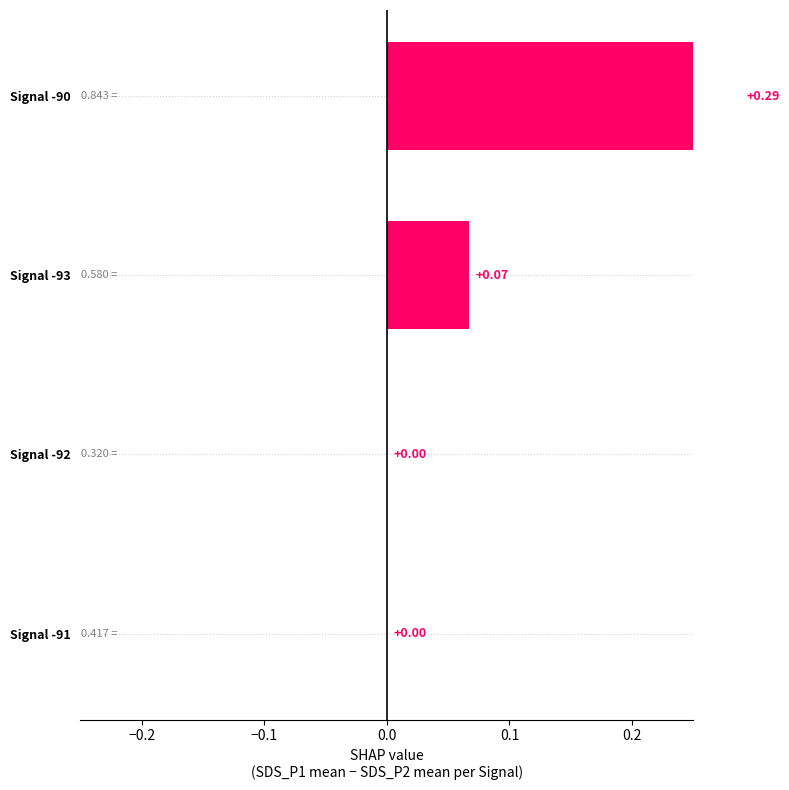

What is the difference between the second highest and minimum values?

0.1